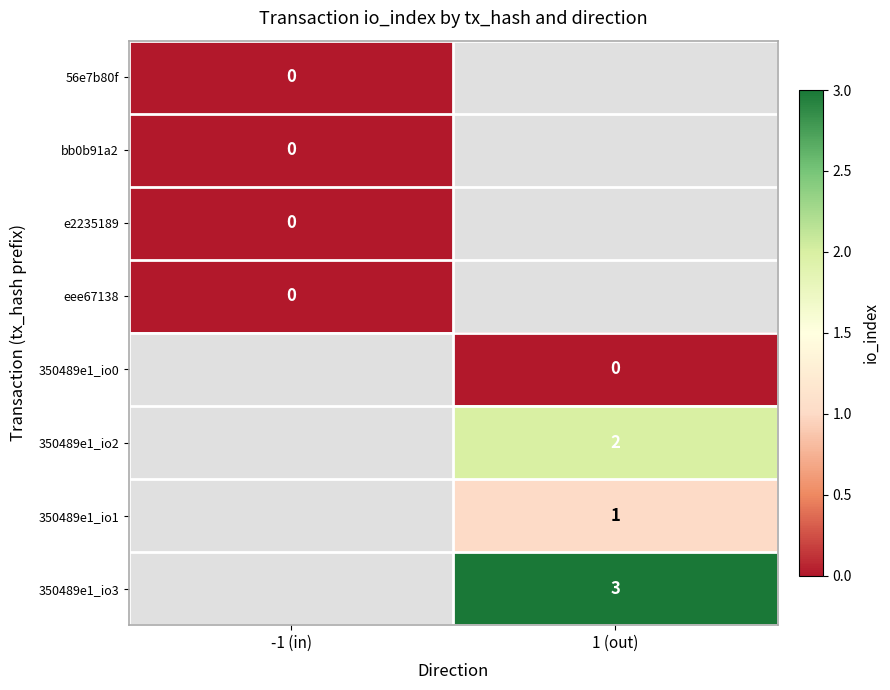

Is it true that 350489e1_io3 equals 3 at 1 (out)?

True